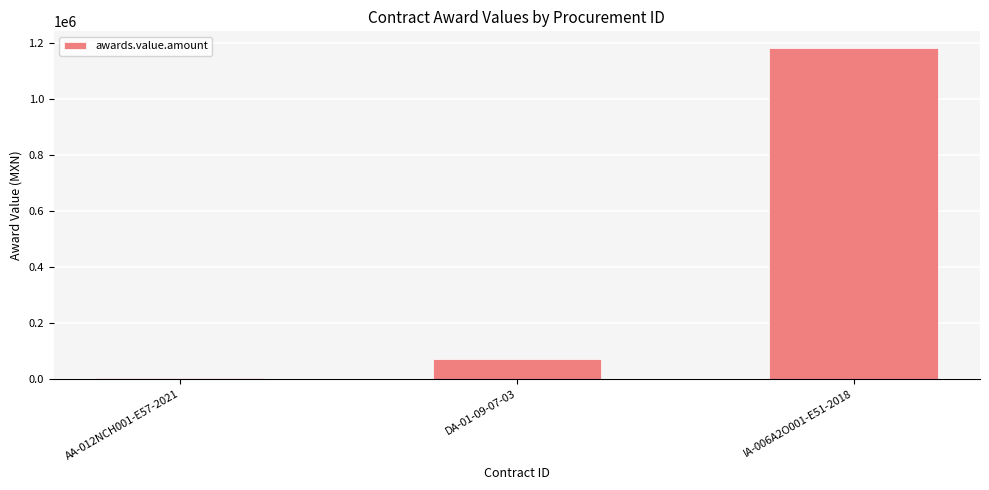

Reading left to right, what are all the values shown in this chart?

2500.0	70211.1	1181434.9